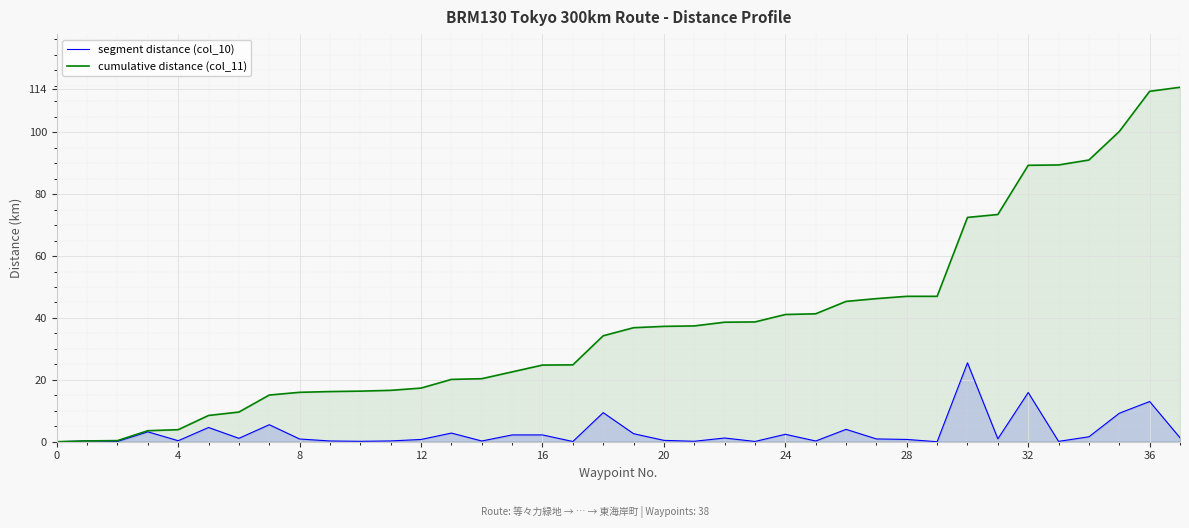

At which category does the chart reach its peak across all series?

37